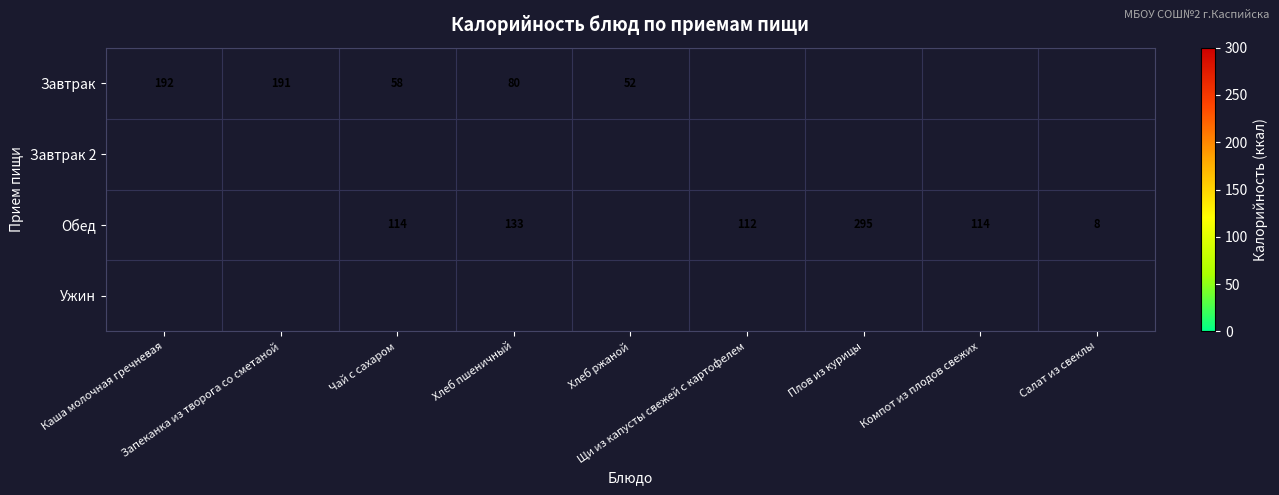

The Обед series shows 74.9 at Хлеб пшеничный. True or false?

False